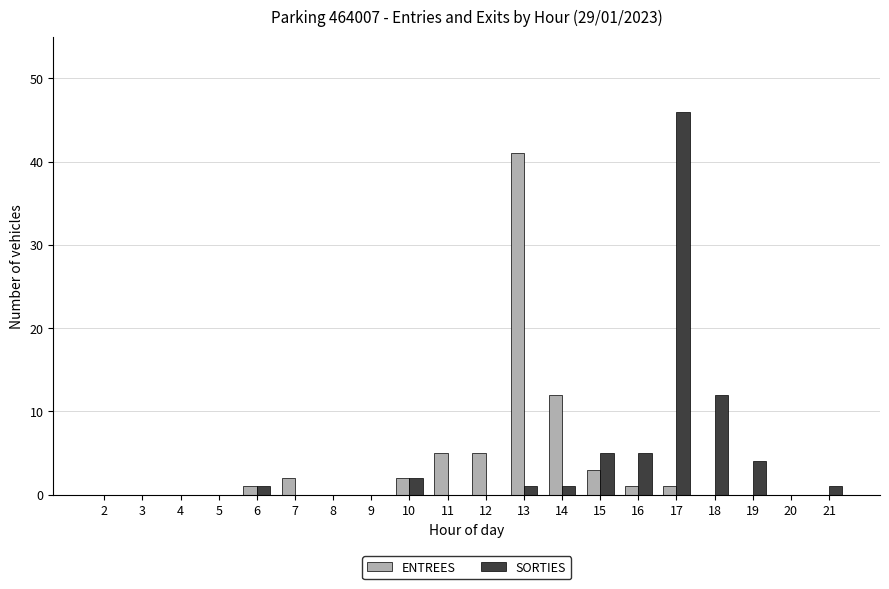

Does the chart contain stacked bars?

No